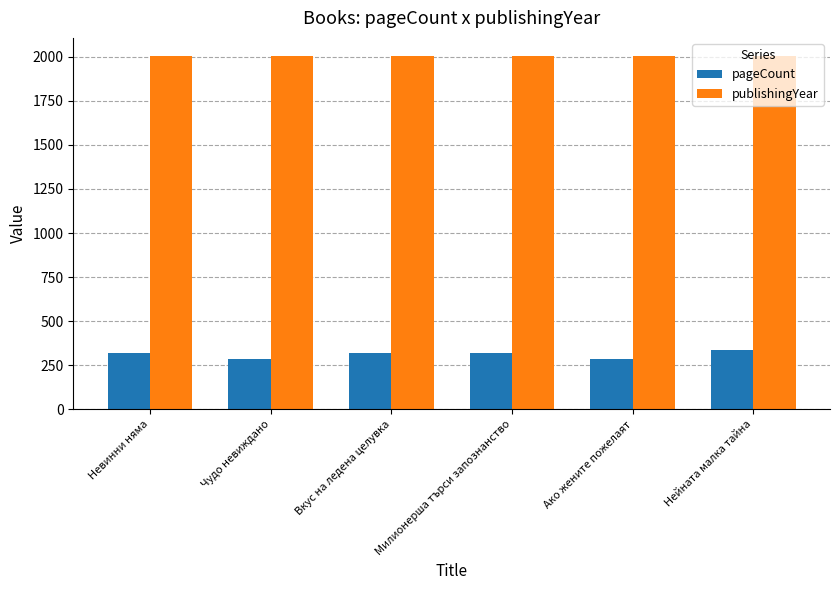

At Чудо невиждано, list the series in order from largest to smallest.

publishingYear, pageCount